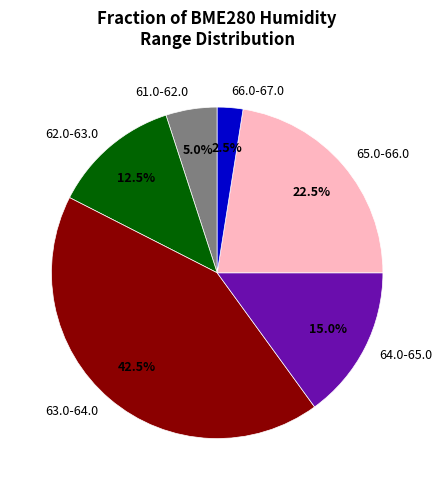

Which slice is the smallest?

66.0-67.0